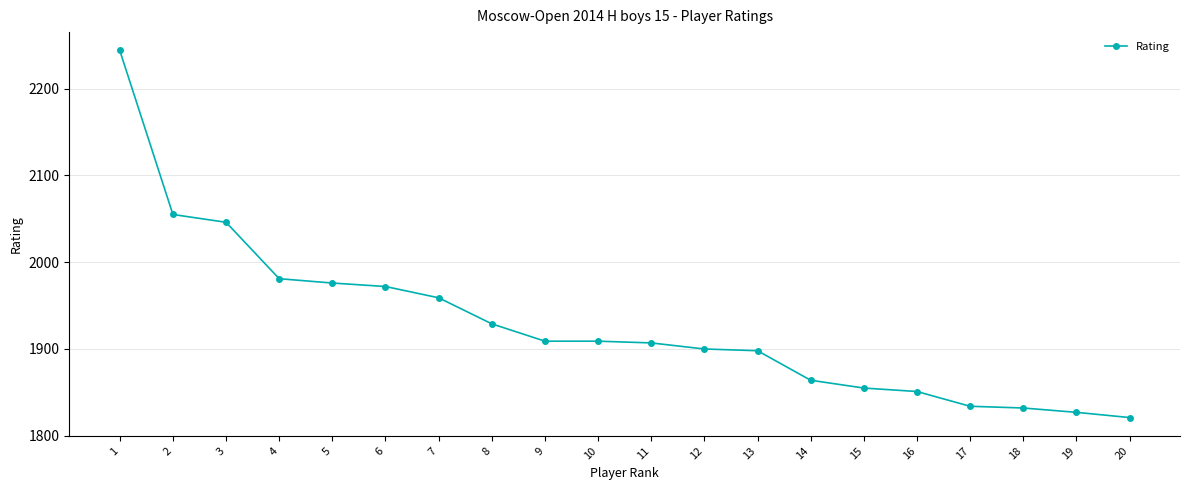

Reading right to left, transcribe all the data shown in this chart.

1821	1827	1832	1834	1851	1855	1864	1898	1900	1907	1909	1909	1929	1959	1972	1976	1981	2046	2055	2244